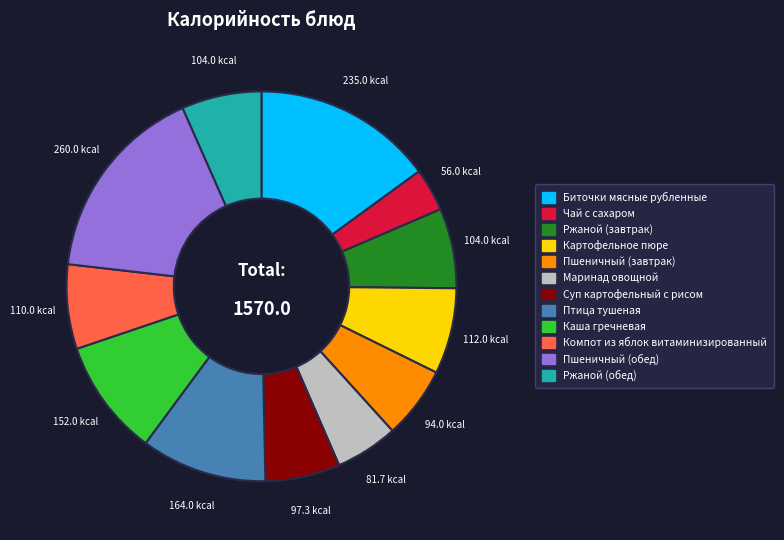

What is the smallest slice in the pie chart?

Чай с сахаром